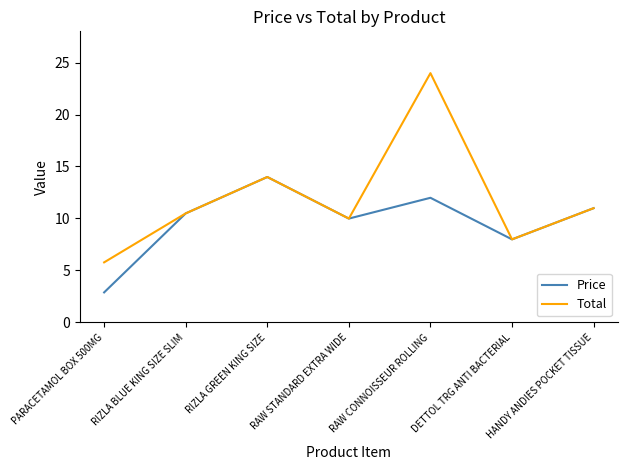

Reading left to right, extract all data points from this chart.

Price: PARACETAMOL BOX 500MG=2.9	RIZLA BLUE KING SIZE SLIM=10.5	RIZLA GREEN KING SIZE=14.0	RAW STANDARD EXTRA WIDE=10.0	RAW CONNOISSEUR ROLLING=12.0	DETTOL TRG ANTI BACTERIAL=8.0	HANDY ANDIES POCKET TISSUE=11.0
Total: PARACETAMOL BOX 500MG=5.8	RIZLA BLUE KING SIZE SLIM=10.5	RIZLA GREEN KING SIZE=14.0	RAW STANDARD EXTRA WIDE=10.0	RAW CONNOISSEUR ROLLING=24.0	DETTOL TRG ANTI BACTERIAL=8.0	HANDY ANDIES POCKET TISSUE=11.0